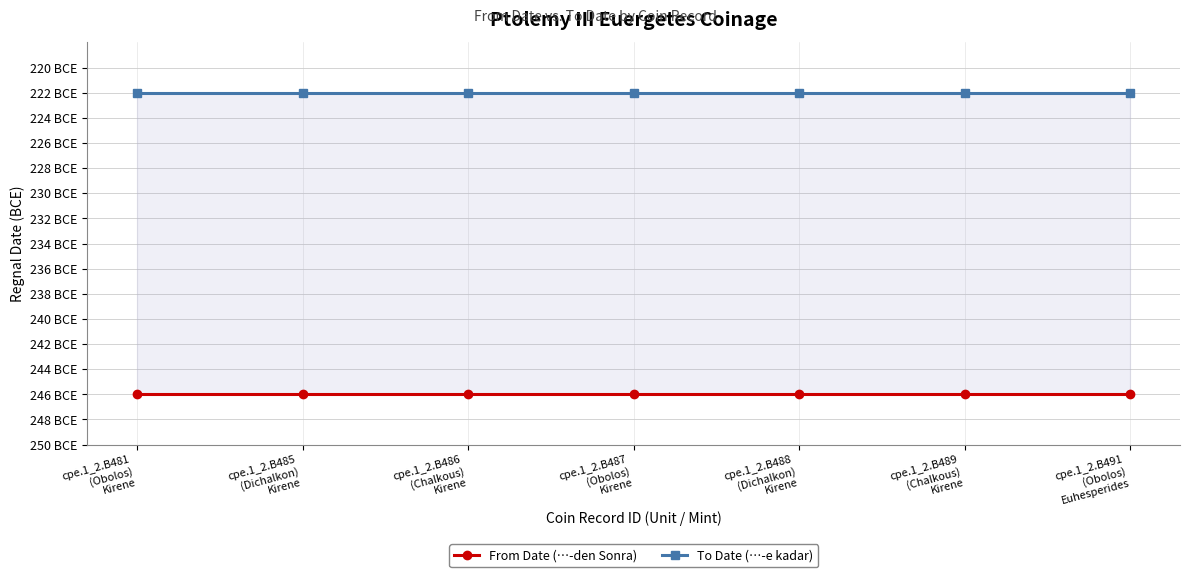

What are all the series names shown in the legend?

From Date (…-den Sonra), To Date (…-e kadar)